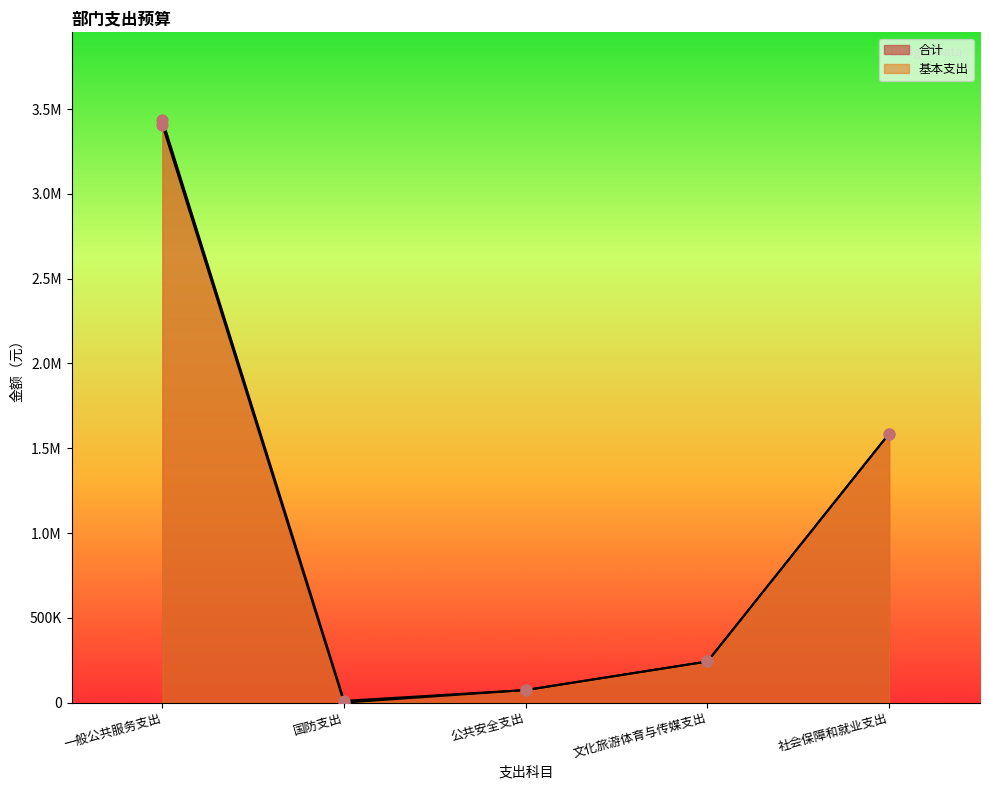

Which series has the widest spread of Y values?

合计